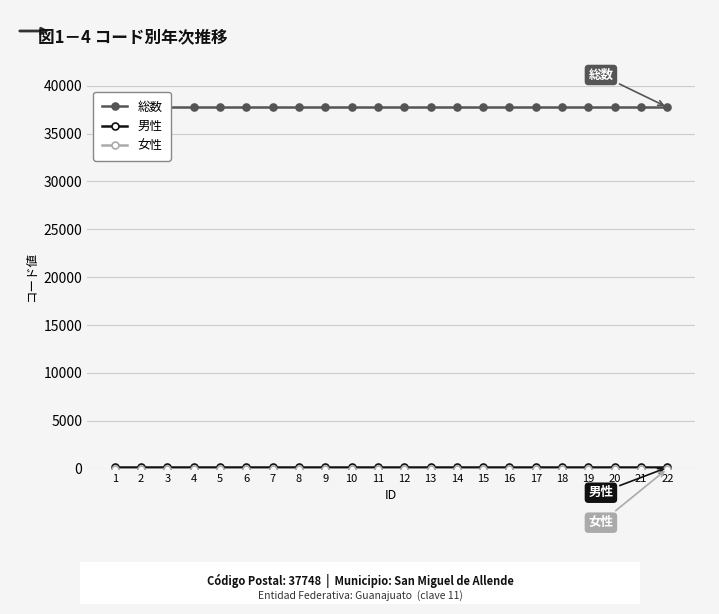

Rank the series at 15 from highest to lowest value.

総数, 男性, 女性